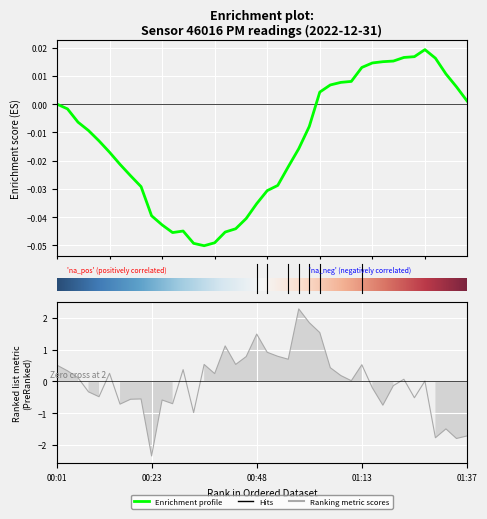

List the labels in order of value, largest first.

00:58, 01:00, 01:03, 00:48, 00:41, 00:50, 00:53, 00:45, 00:55, 00:36, 00:43, 01:13, 00:01, 01:05, 00:31, 00:03, 00:13, 00:38, 01:07, 00:06, 01:22, 01:10, 01:27, 01:20, 01:15, 00:08, 00:11, 01:25, 00:21, 00:18, 00:26, 00:28, 00:16, 01:18, 00:33, 01:32, 01:37, 01:30, 01:35, 00:23